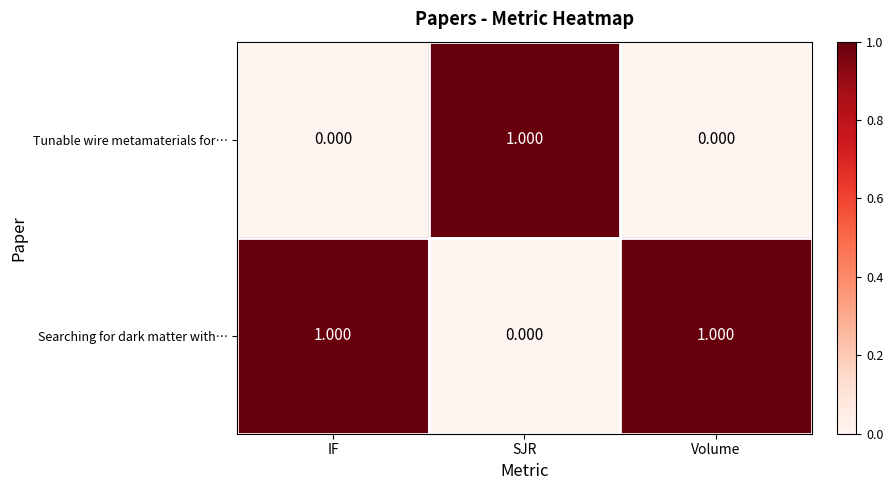

Is the value of Tunable wire metamaterials for… at SJR greater than the value of Searching for dark matter with… at SJR?

Yes